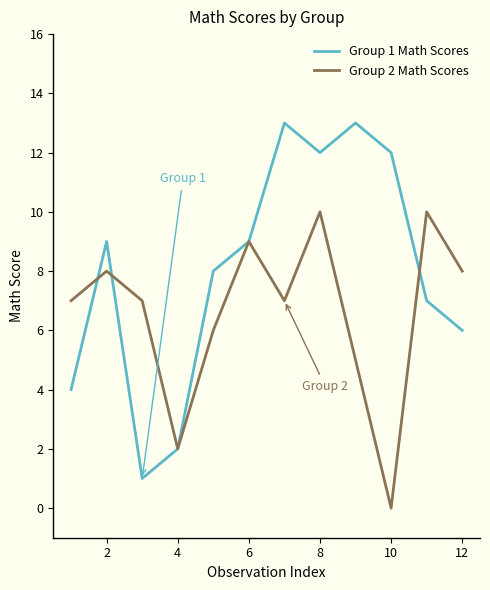

Which series has the largest total across all categories?

Group 1 Math Scores